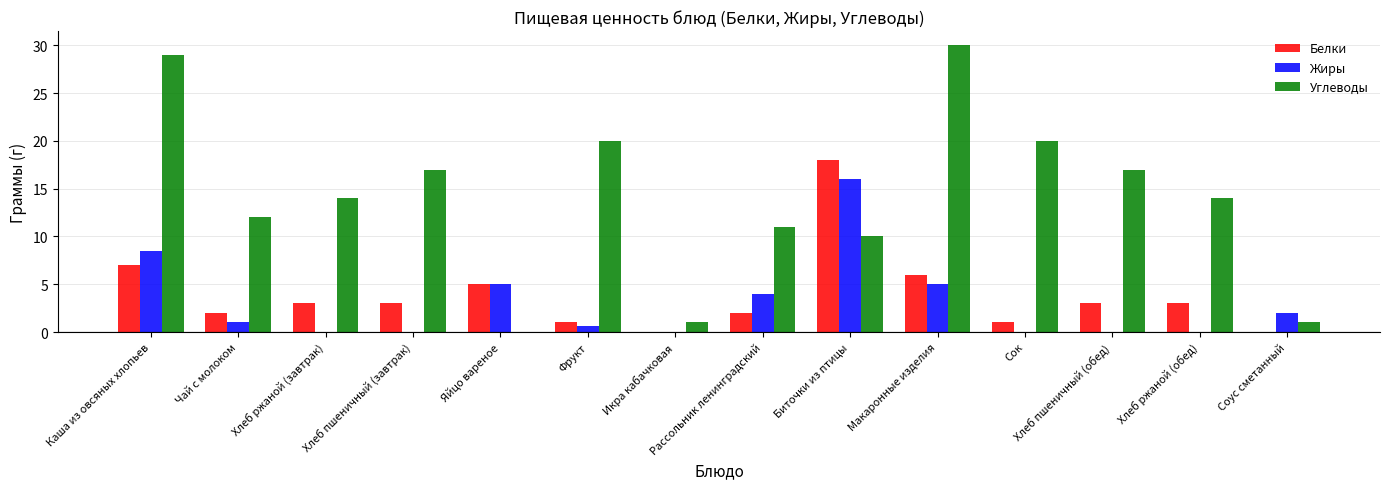

What is the sum of all Углеводы values?

196.0